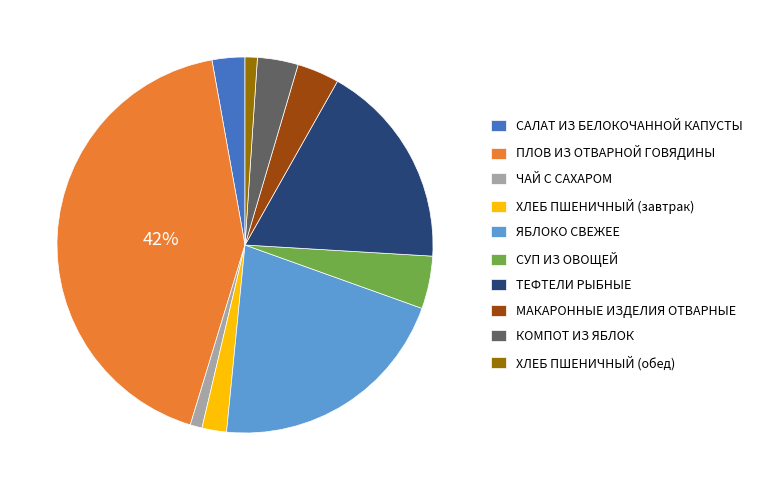

What percentage is the МАКАРОННЫЕ ИЗДЕЛИЯ ОТВАРНЫЕ slice, to the nearest percent?

4%